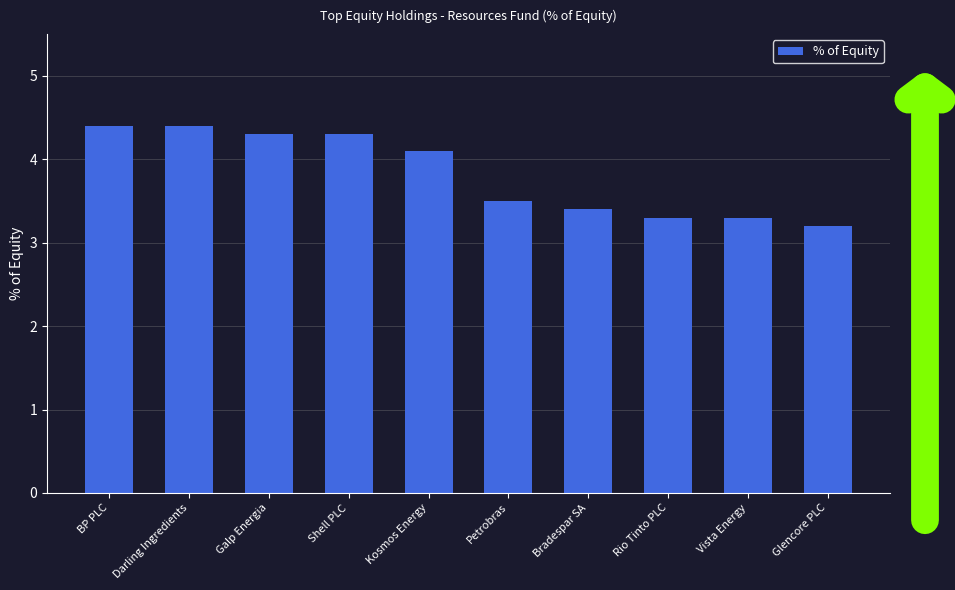

How many values are below 4?

5